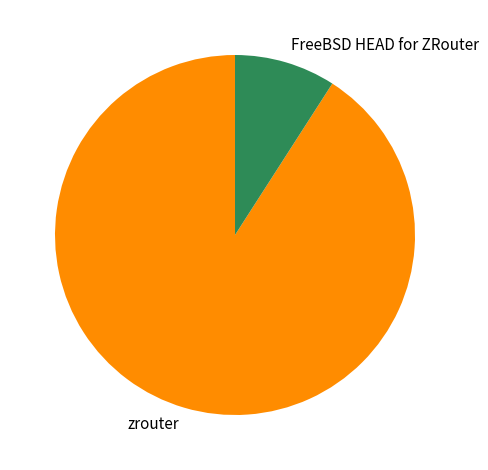

How many segments does this pie chart have?

2